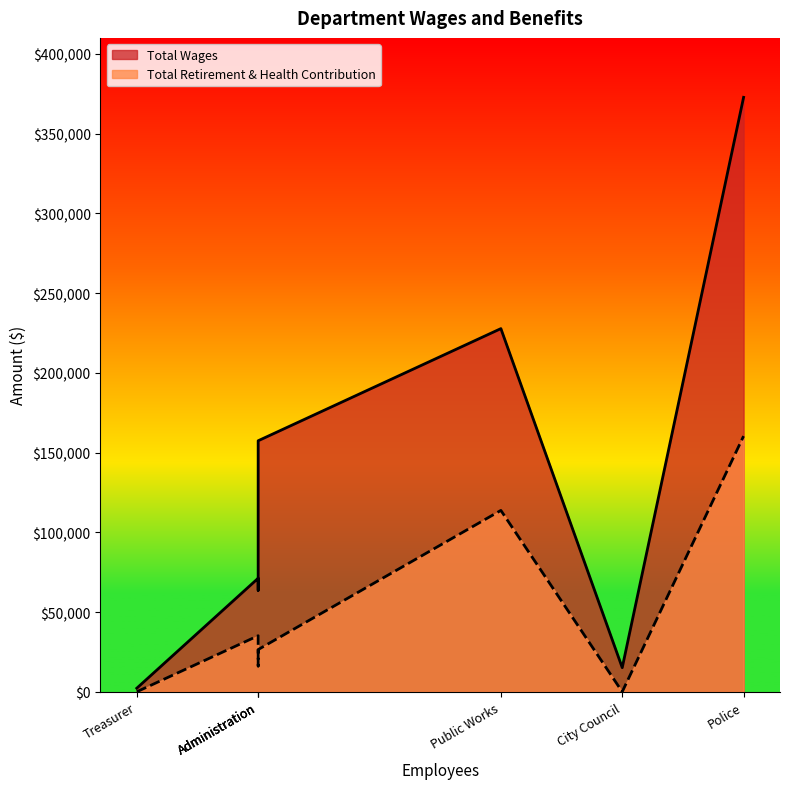

List the series in order of their peak value, highest first.

Total Wages, Total Retirement & Health Contribution